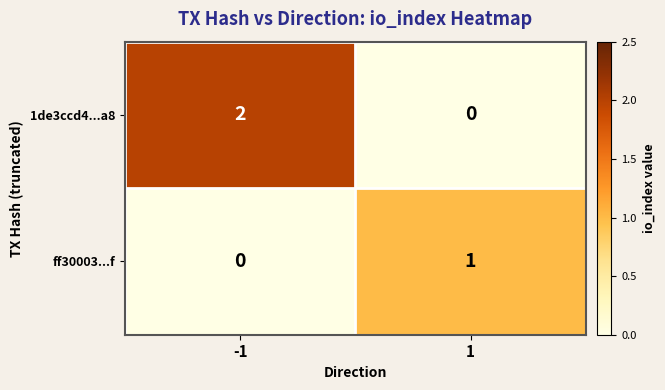

At 1, list the series in order from largest to smallest.

ff30003...f, 1de3ccd4...a8